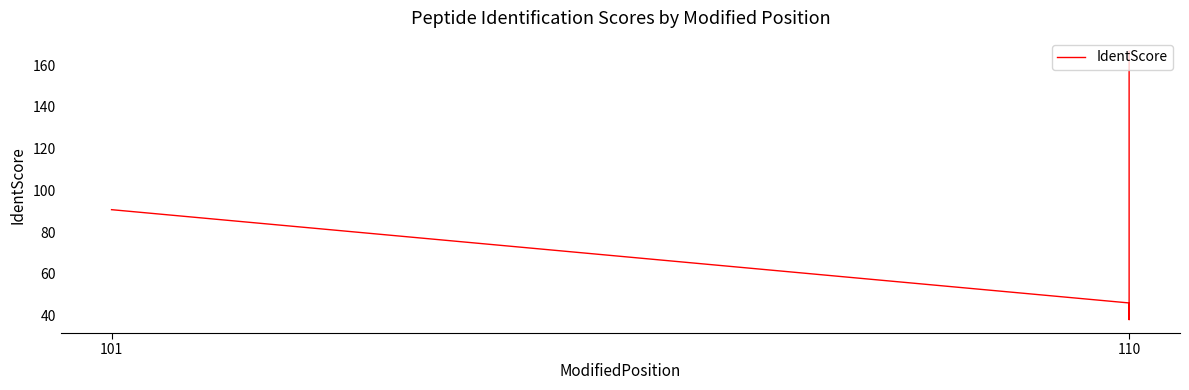

Between 101 and 110, which is larger?

101